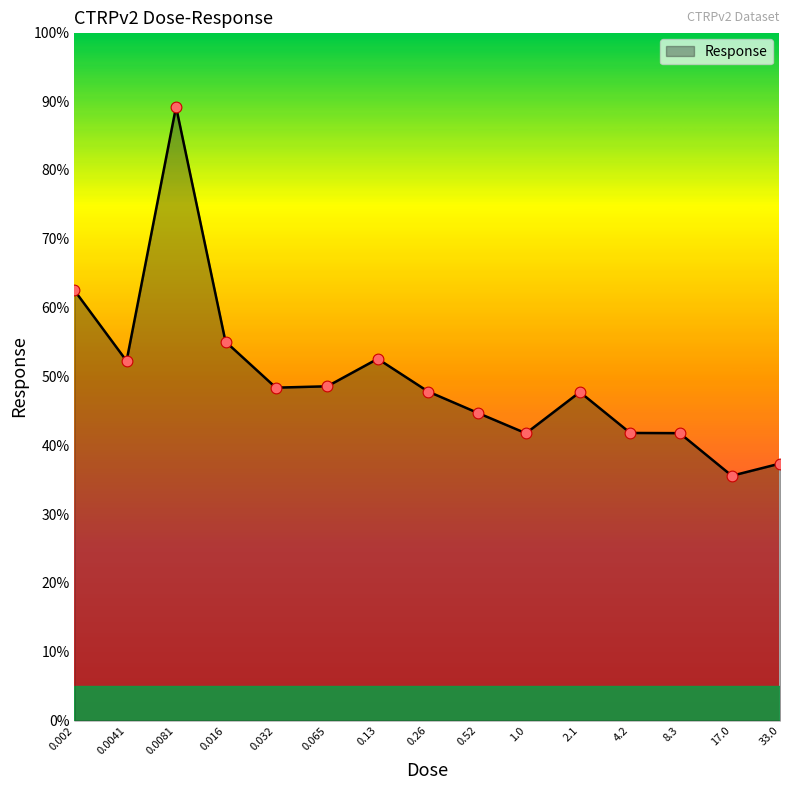

What is the greatest value displayed?

89.2